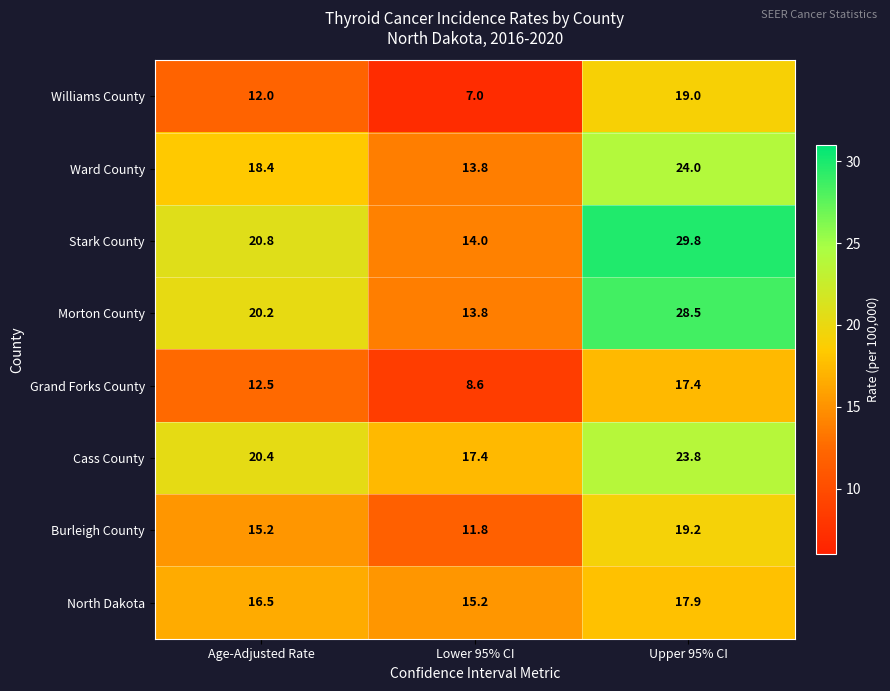

What is the difference between the highest and lowest values at Upper 95% CI?

12.4